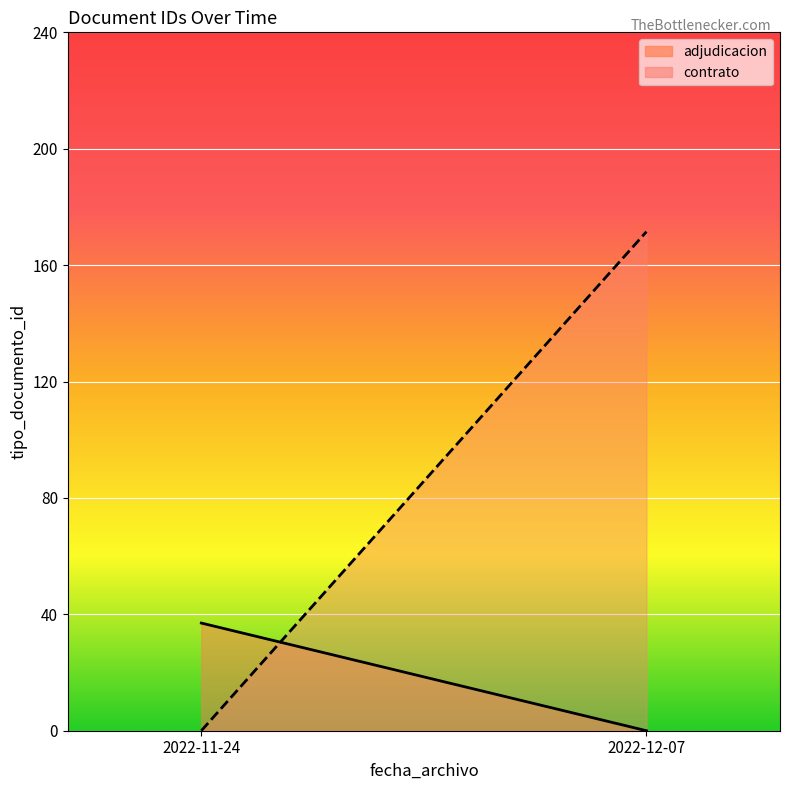

List the series in order of their overall mean, lowest first.

adjudicacion, contrato